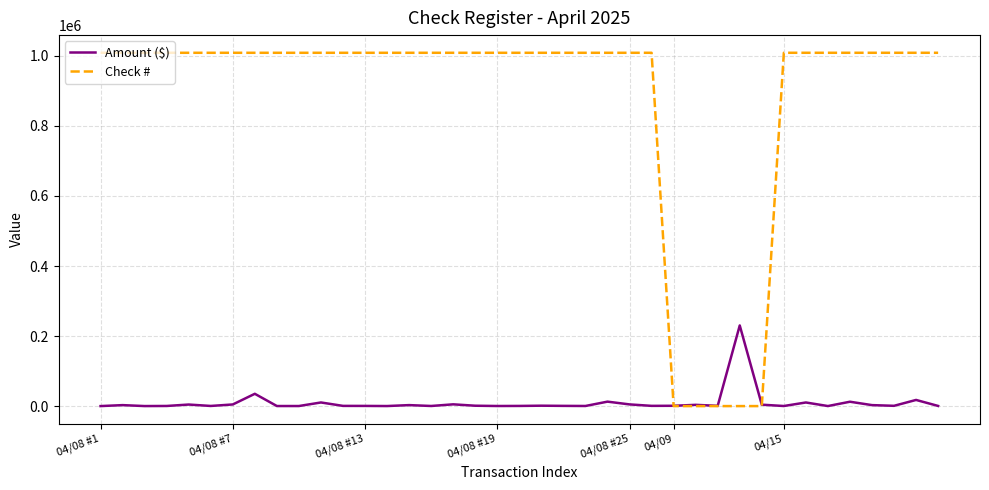

Rank the series by their maximum value, from lowest to highest.

Amount ($), Check #